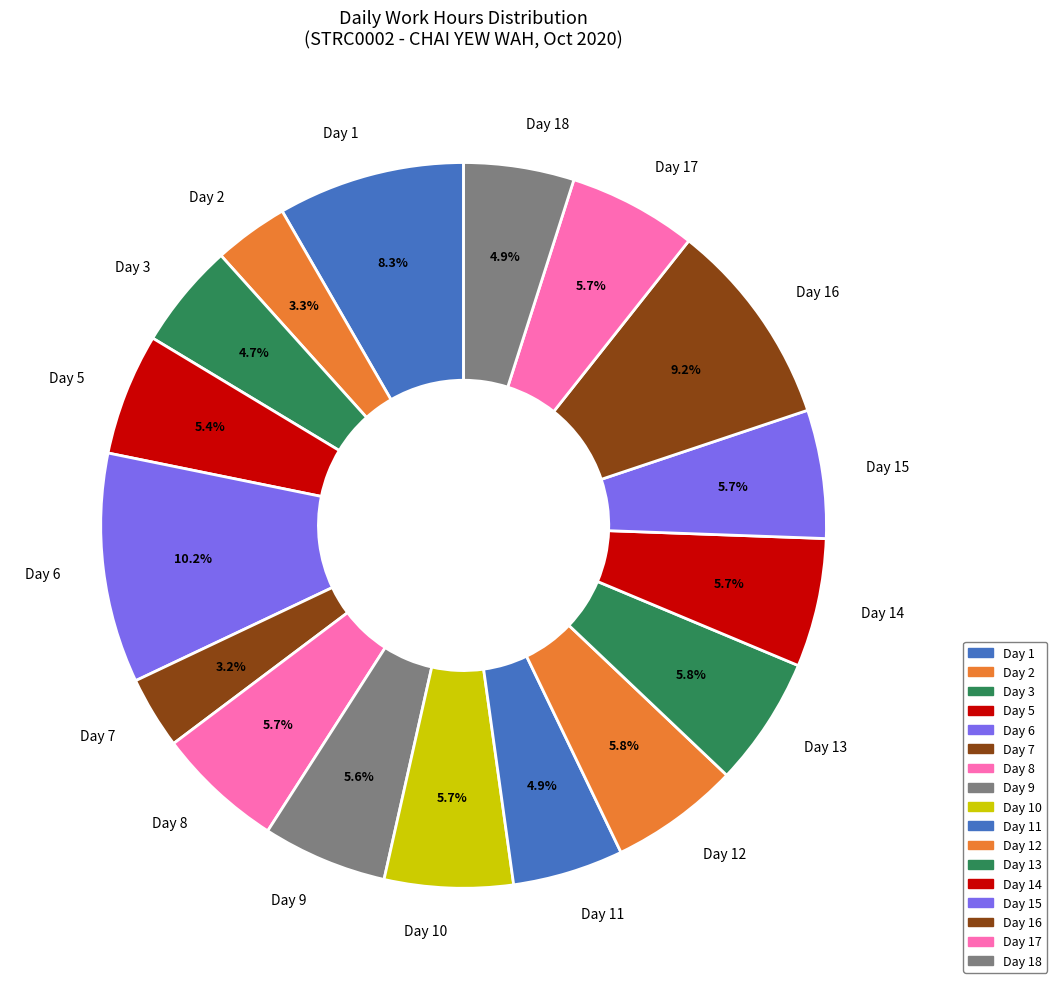

What percentage is NOT represented by Day 13?

94.2%